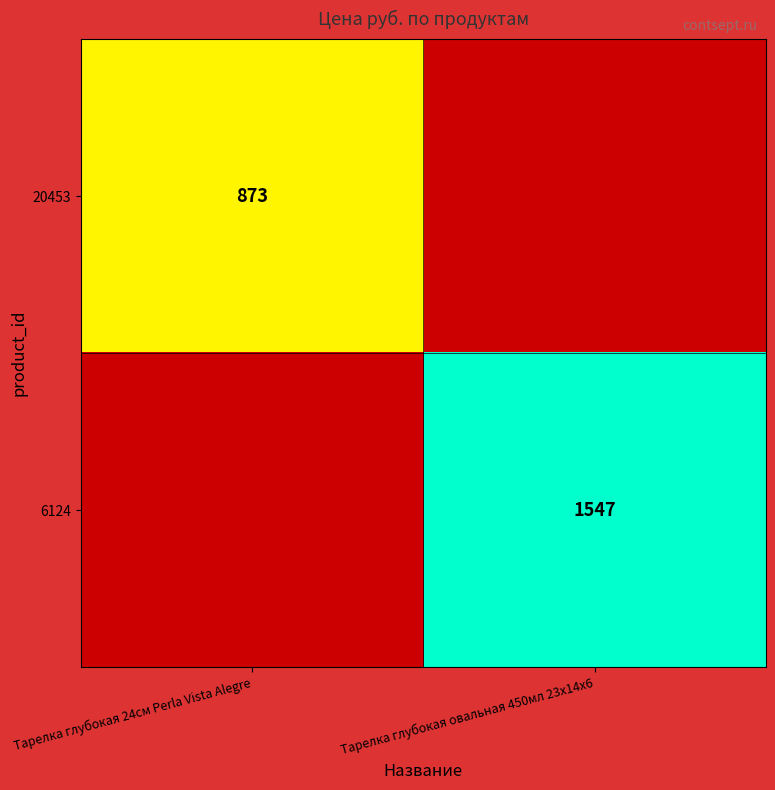

The 20453 series shows 873 at Тарелка глубокая 24см Perla Vista Alegre. True or false?

True